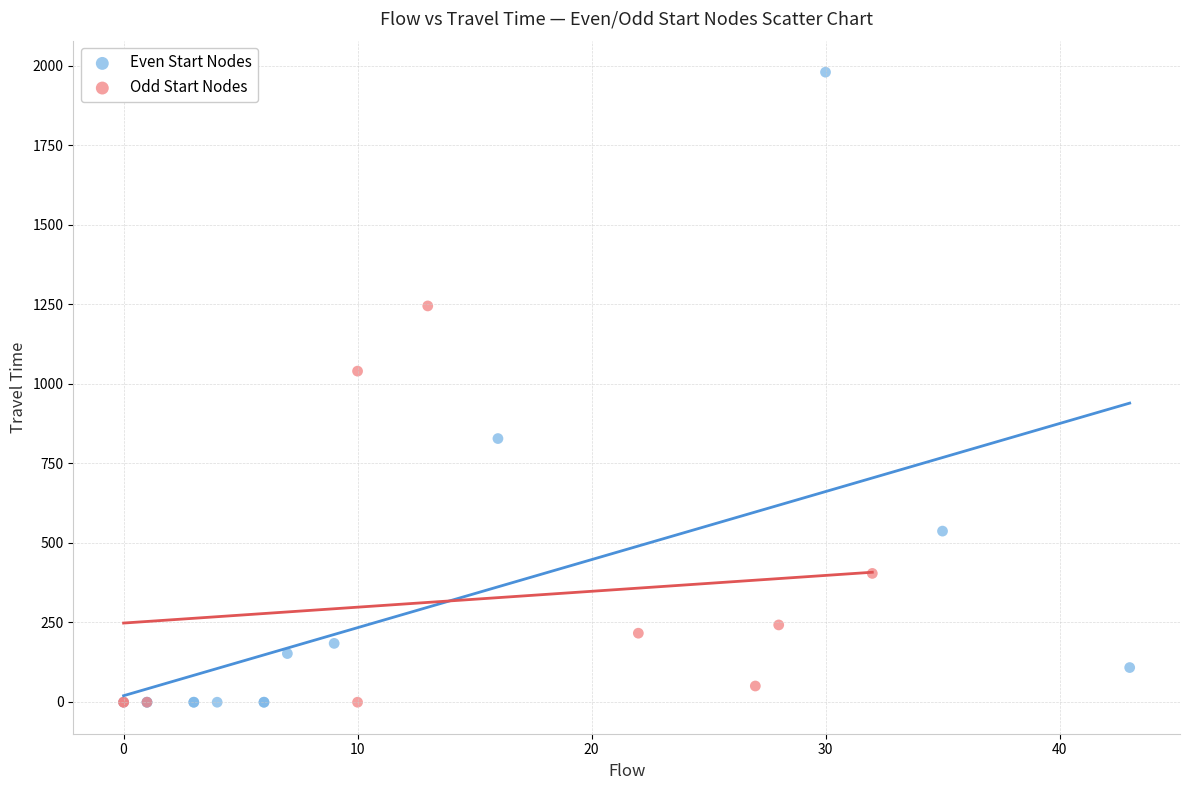

Which series contains the highest Y value?

Even Start Nodes